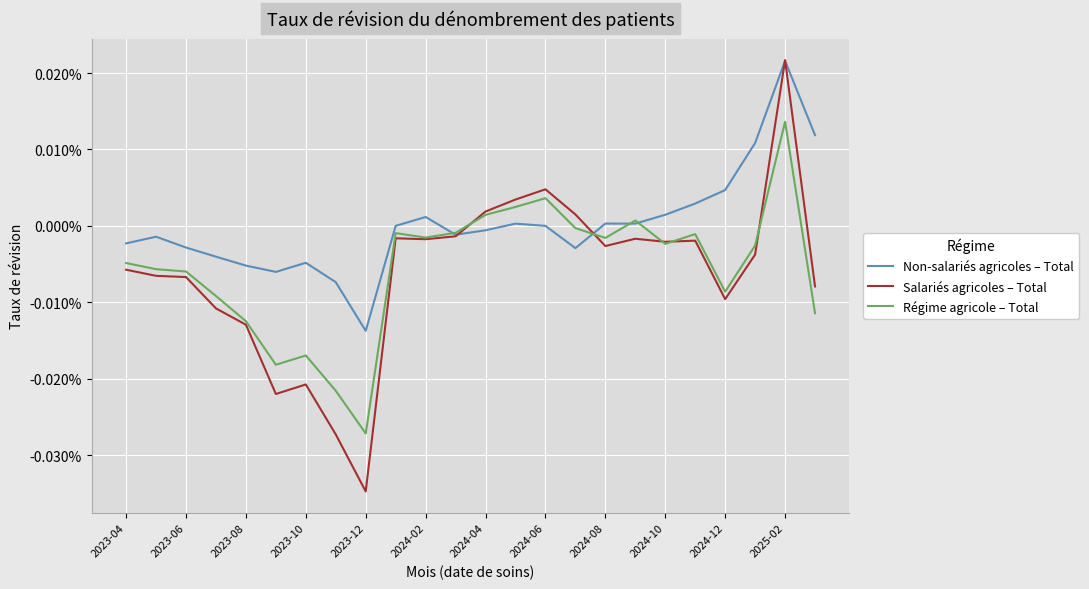

What are all the series names shown in the legend?

Non-salariés agricoles – Total, Salariés agricoles – Total, Régime agricole – Total